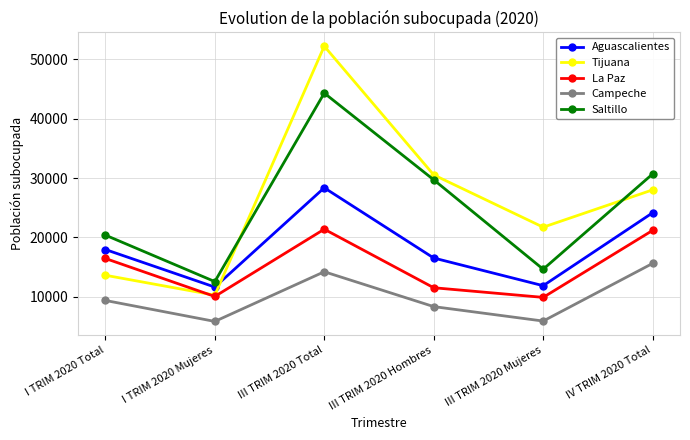

True or false: Saltillo and Campeche intersect in this chart.

False